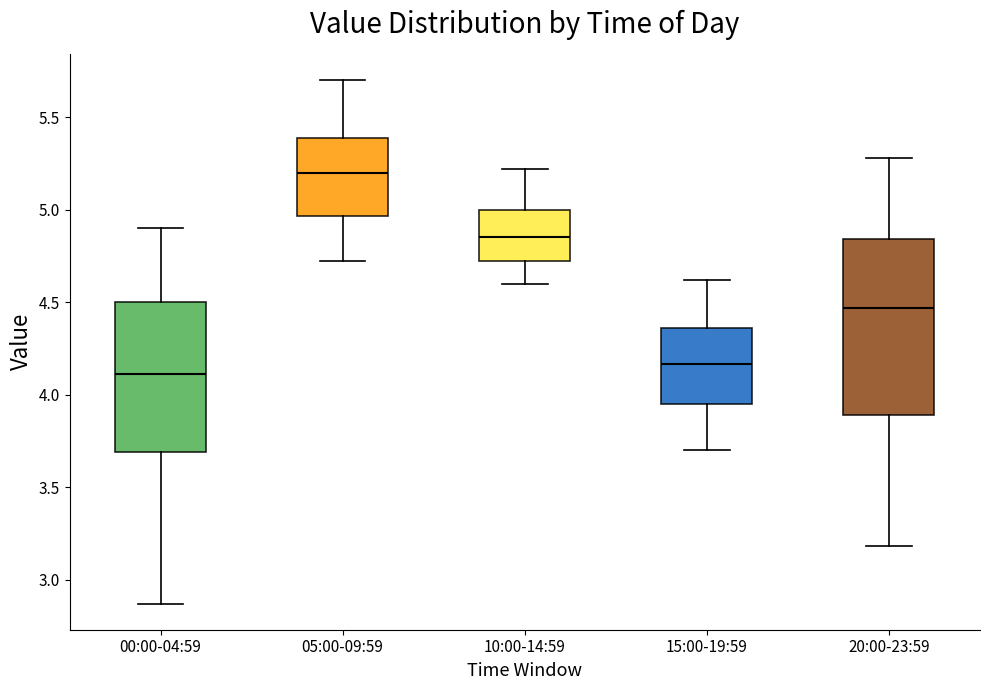

Where does the upper whisker of the box for 00:00-04:59 end on the y-axis? The values are not printed on the chart, so give them approximately, as read against the axis.

4.90